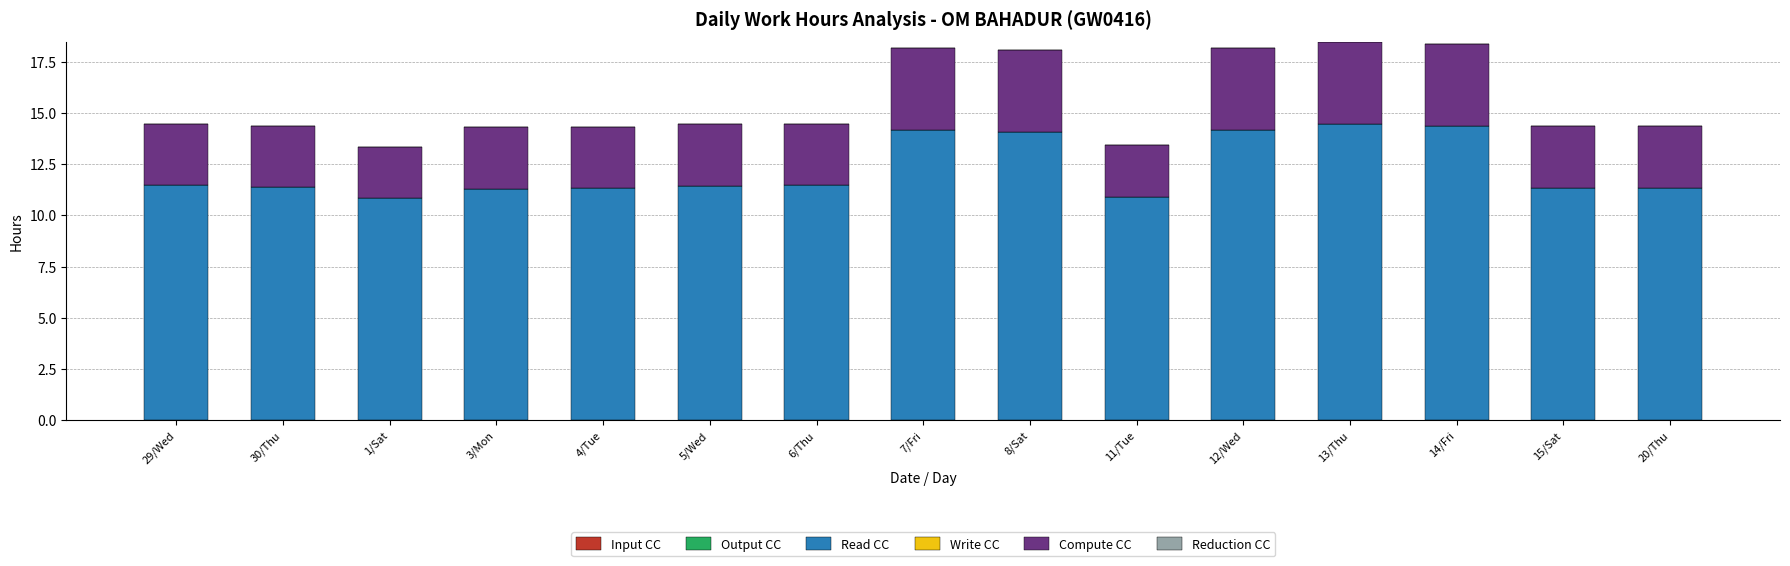

What is the minimum value for Read CC?

10.8